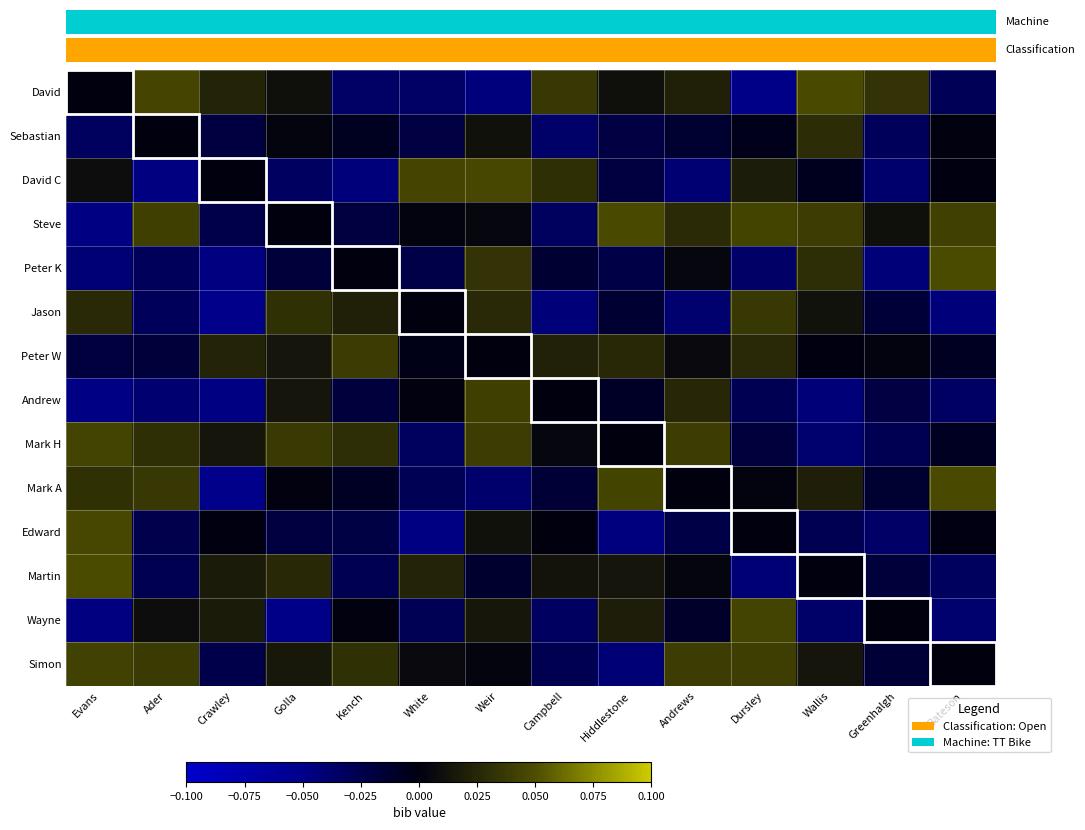

How many distinct data groups are displayed?

14